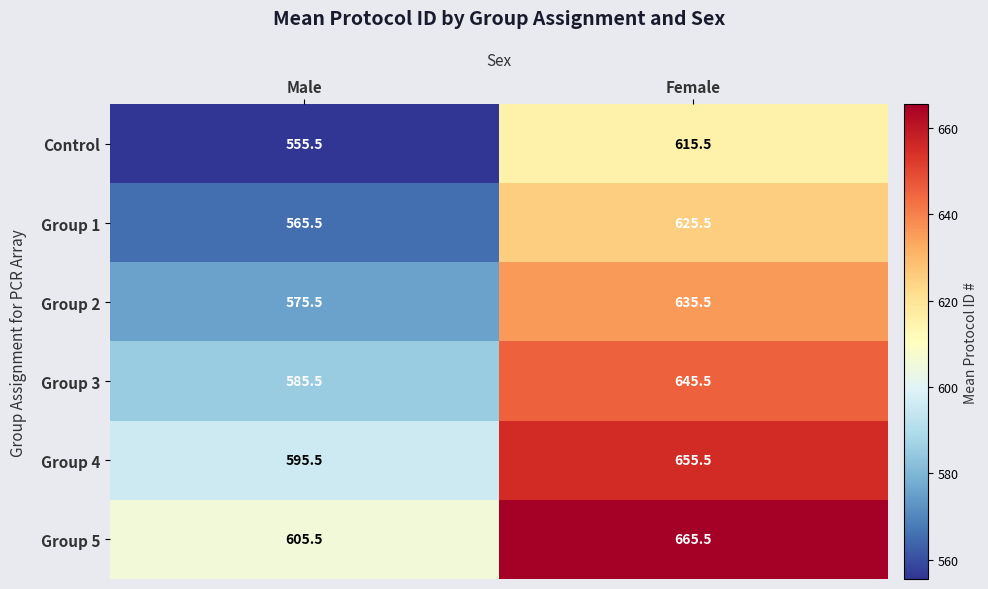

Rank the series by their average value, from lowest to highest.

Control, Group 1, Group 2, Group 3, Group 4, Group 5